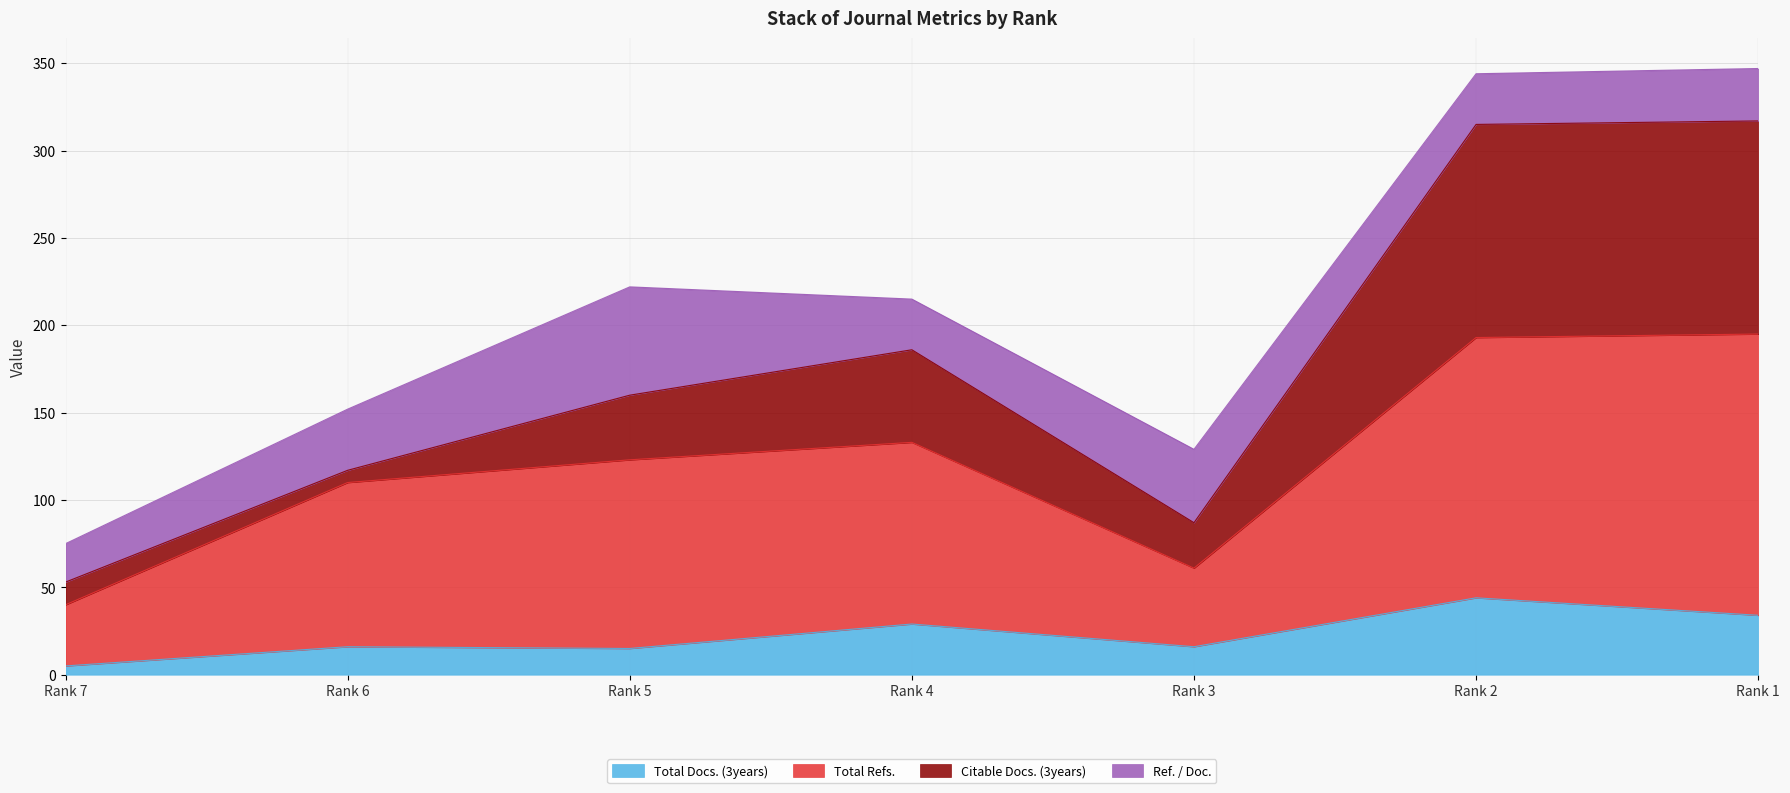

At which label does Total Docs. (3years) reach its peak?

Rank 2